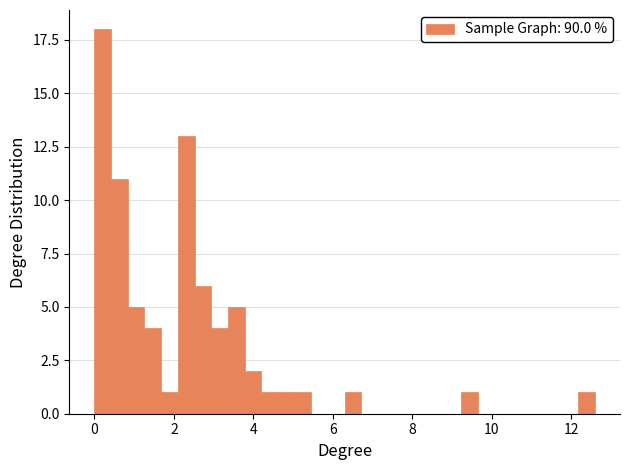

Around what value on the x-axis is the tallest bar? Give the approximate position of its centre, as read against the axis.

0.2